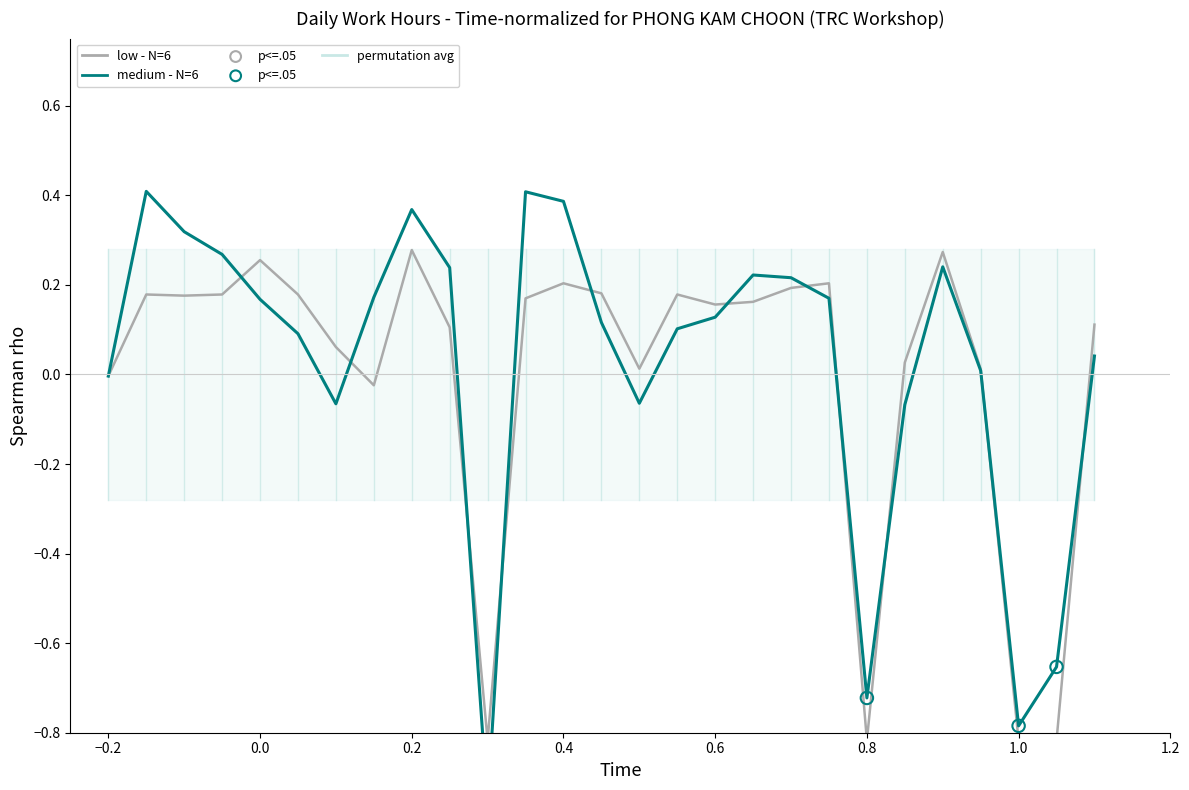

Is the value of medium - N=6 at 14 greater than the value of low - N=6 at 14?

No